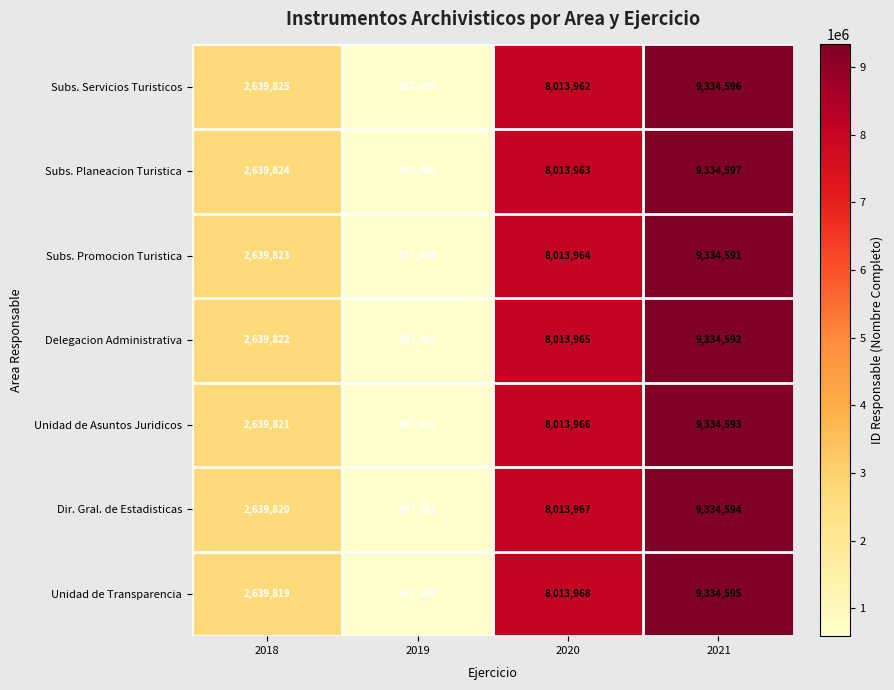

What value does the Subs. Promocion Turistica series have at 2020?

8013964